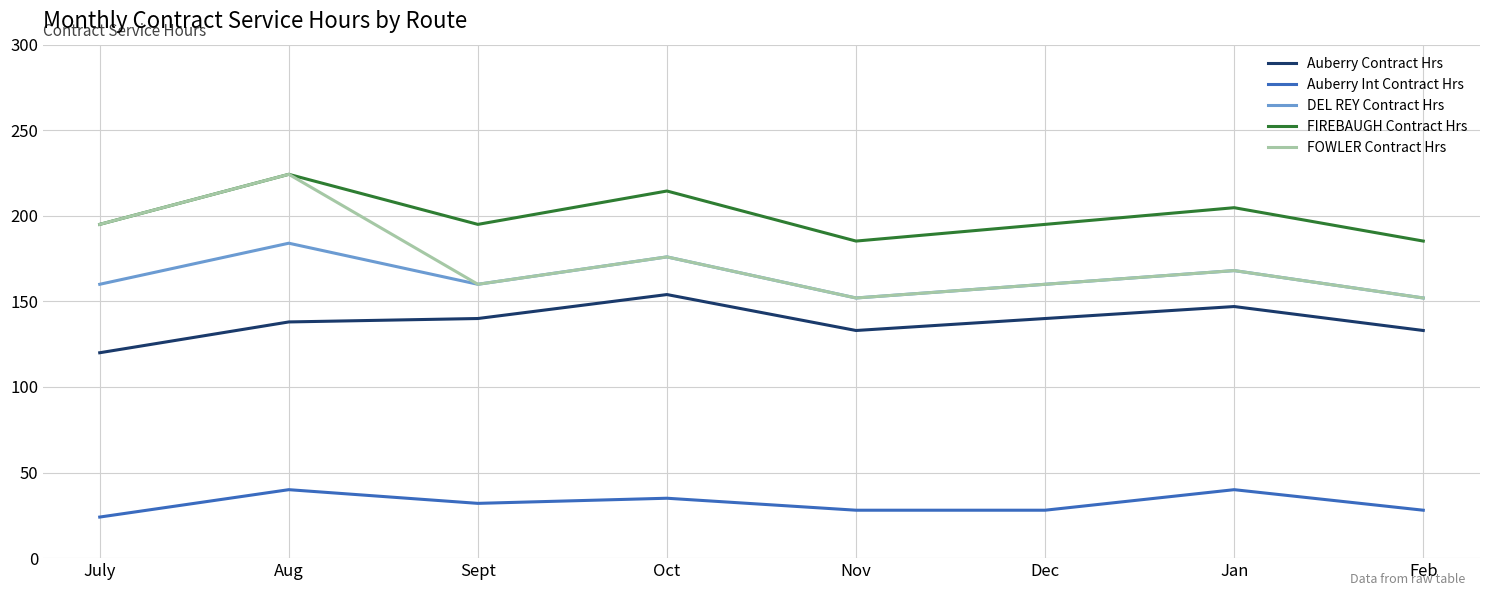

What is the difference between the maximum and minimum values in the Auberry Contract Hrs series?

34.0